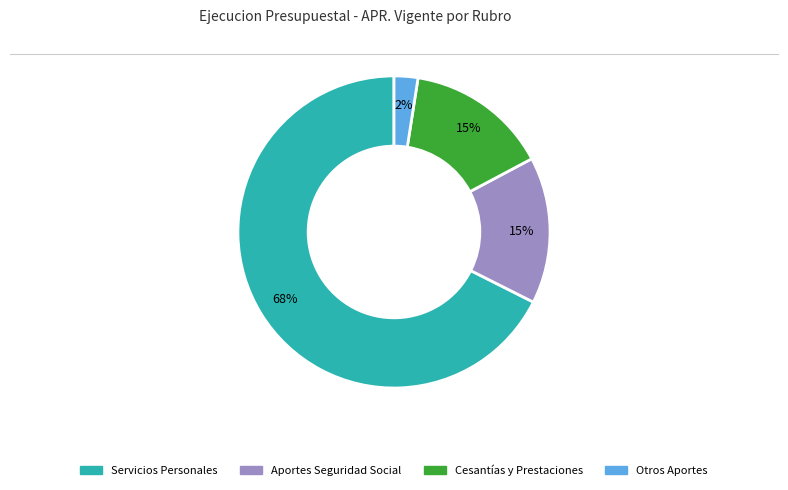

Is there any slice that represents more than half of the pie?

Yes